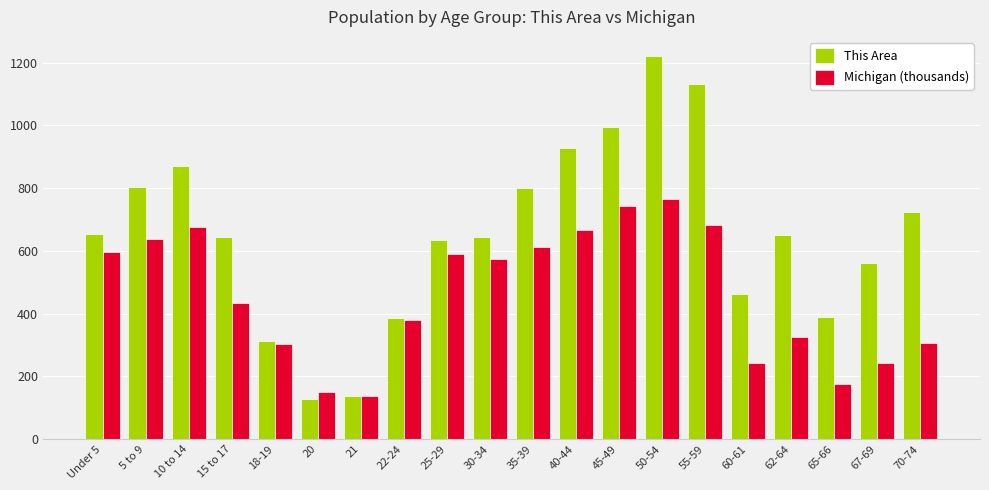

How many distinct data groups are displayed?

2